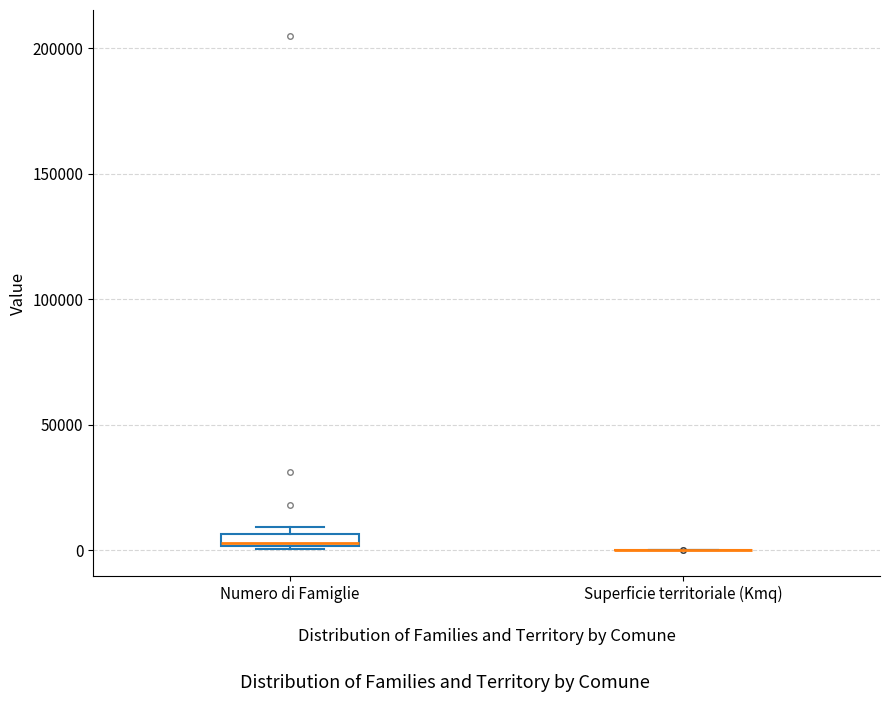

Where is the lower edge of the box for Numero di Famiglie on the y-axis? The values are not printed on the chart, so give them approximately, as read against the axis.

0